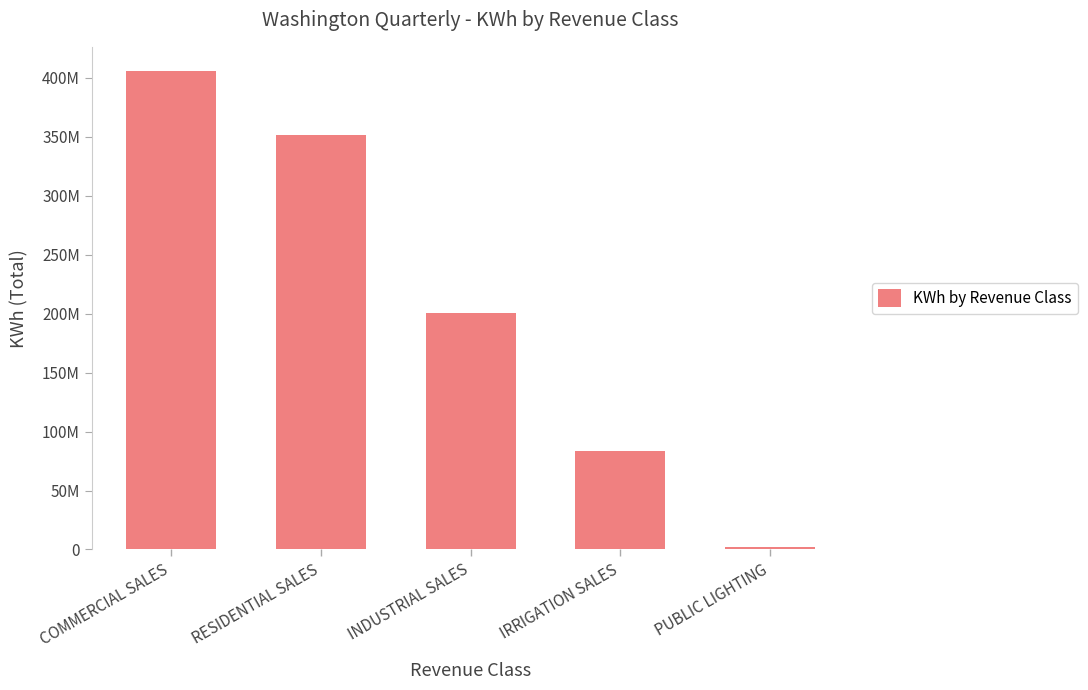

At which label is the value closest to 204002079?

INDUSTRIAL SALES